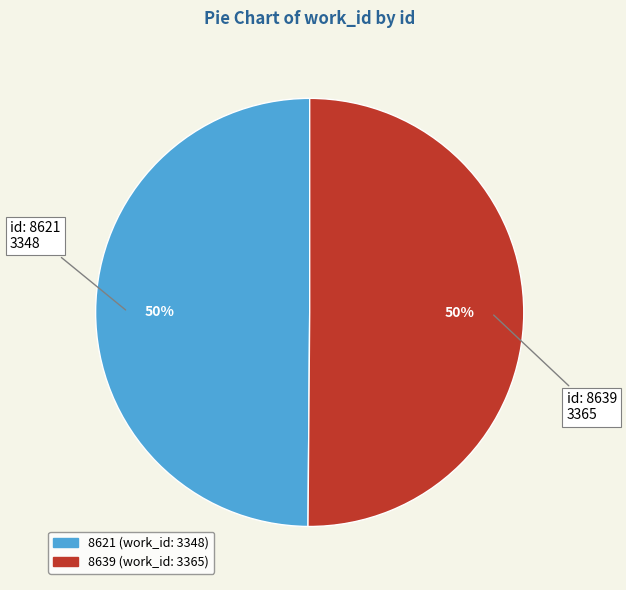

Do 8639 and 8621 together represent more than half of the pie?

Yes